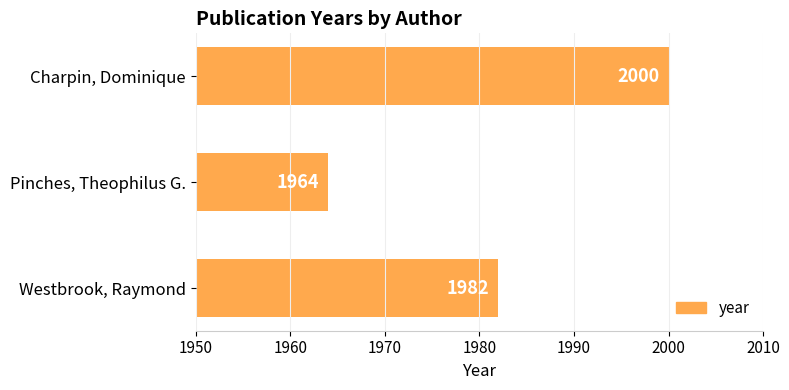

How many values are between 1964 and 2000?

3